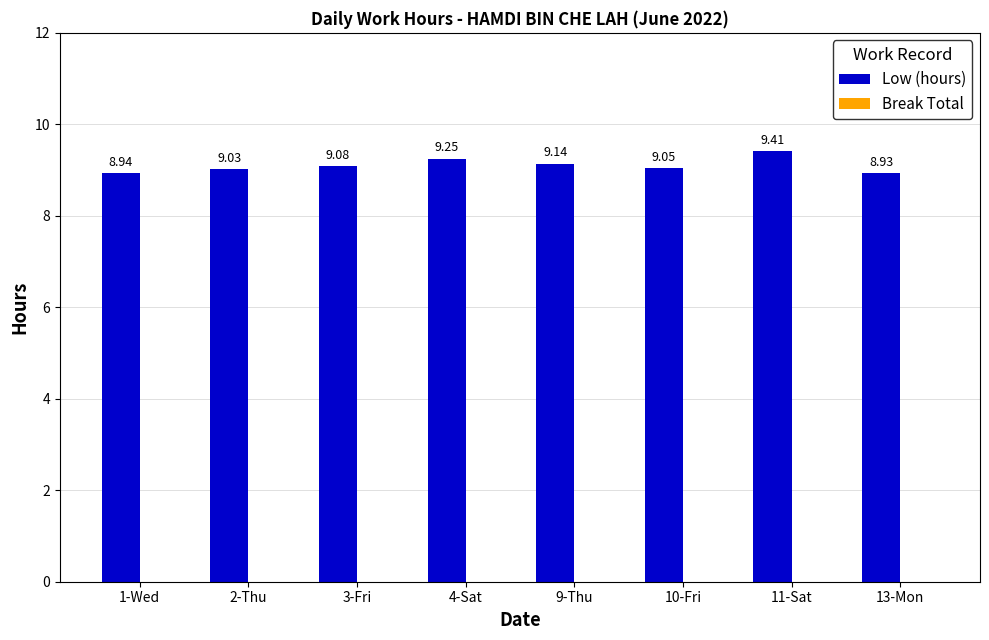

What is the greatest value displayed?

9.4